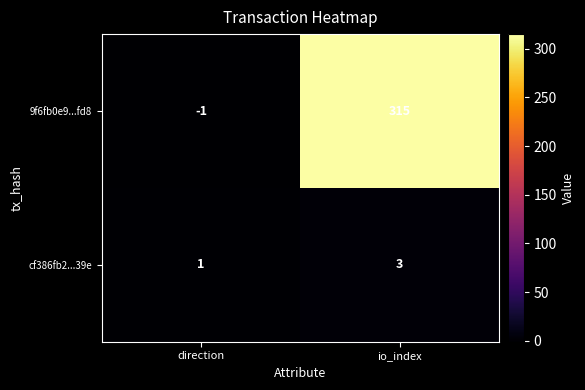

What is the spread (max minus min) of values at direction?

2